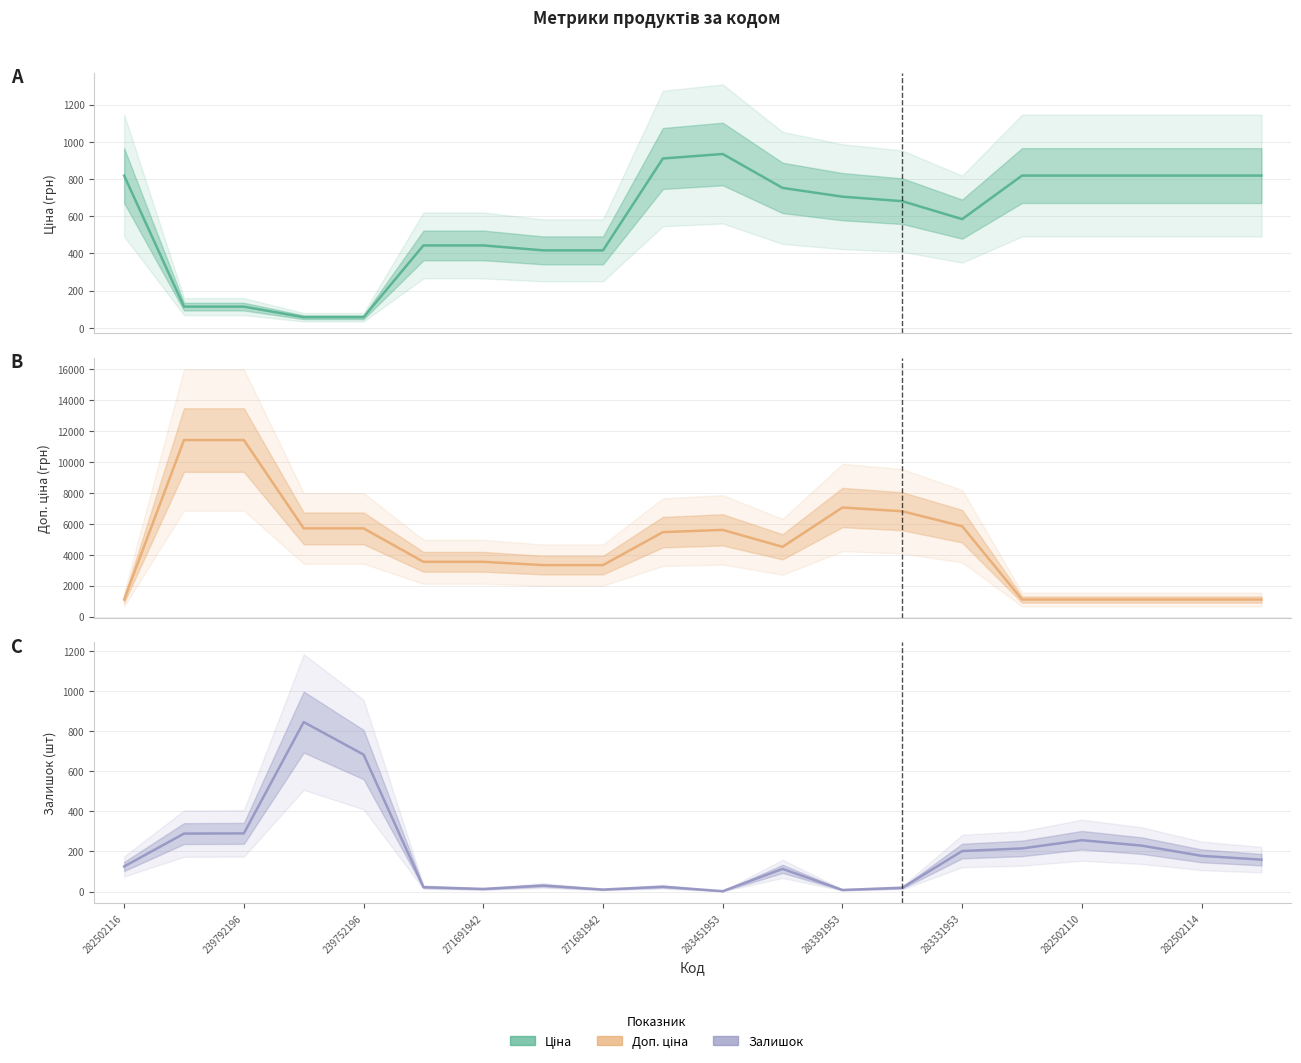

How many lines are shown in the chart?

3